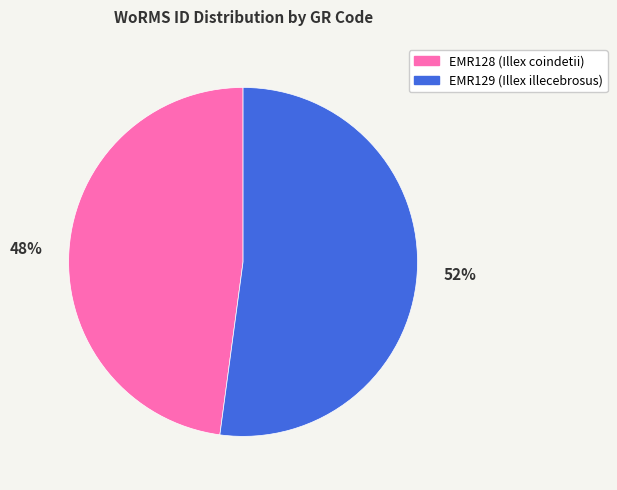

Which has a higher value, 52% or 48%?

52%